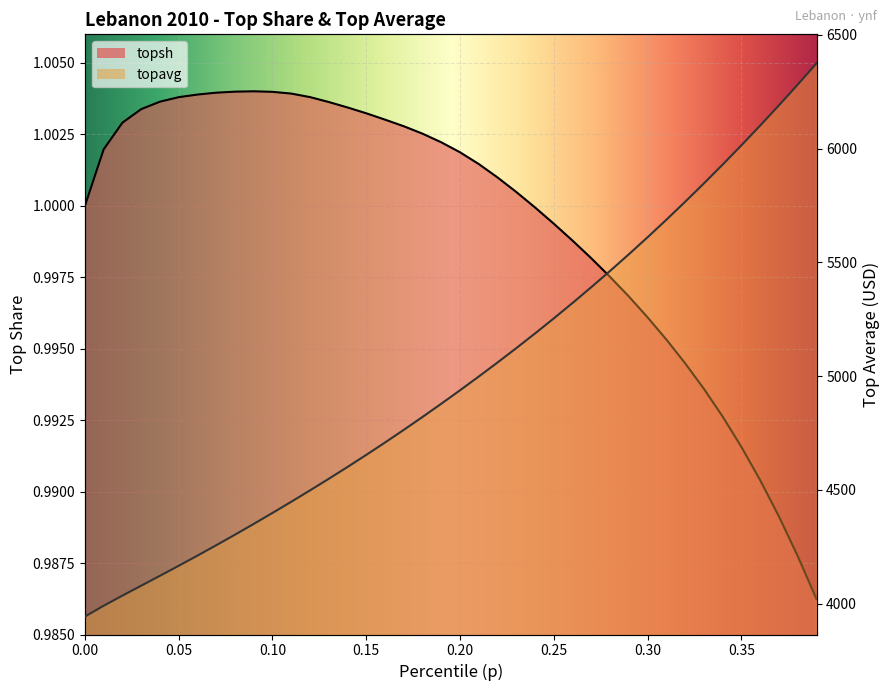

At which category is the sum across all series the highest?

0.39